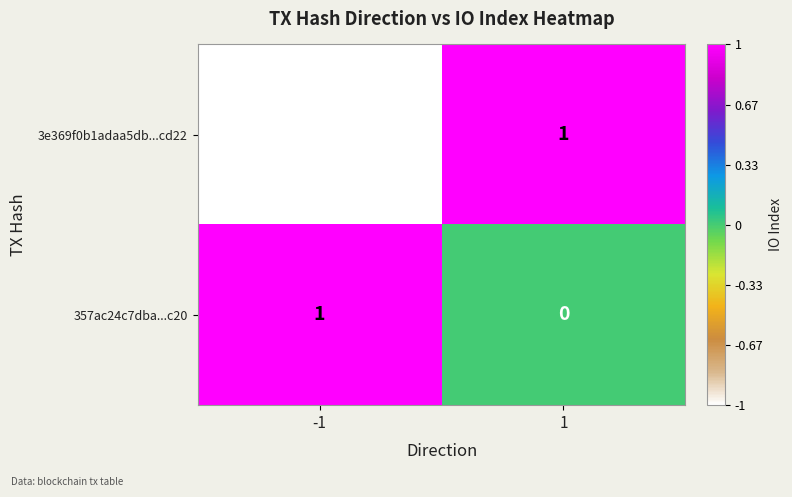

How many distinct data groups are displayed?

2